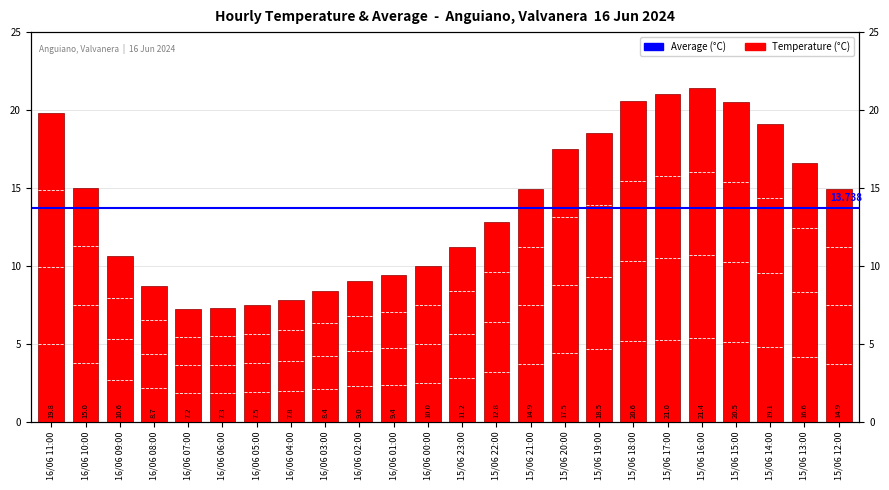

At which category does the chart reach its peak across all series?

15/06 16:00